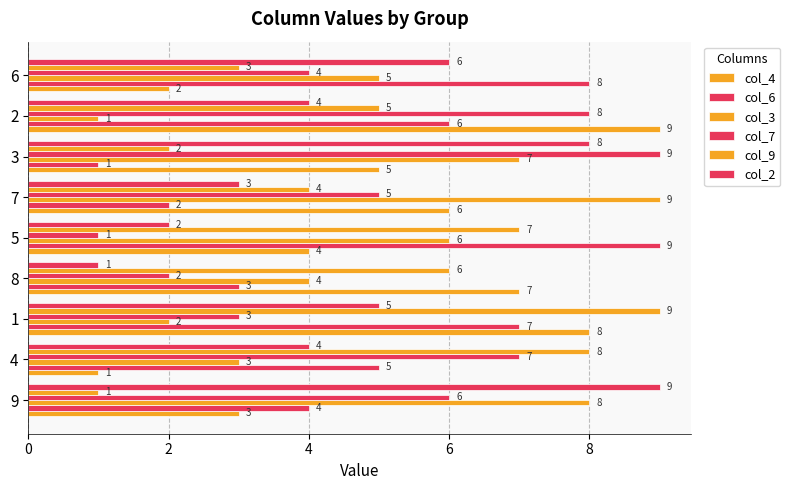

True or false: col_6 has a value of 5 at 4.

True